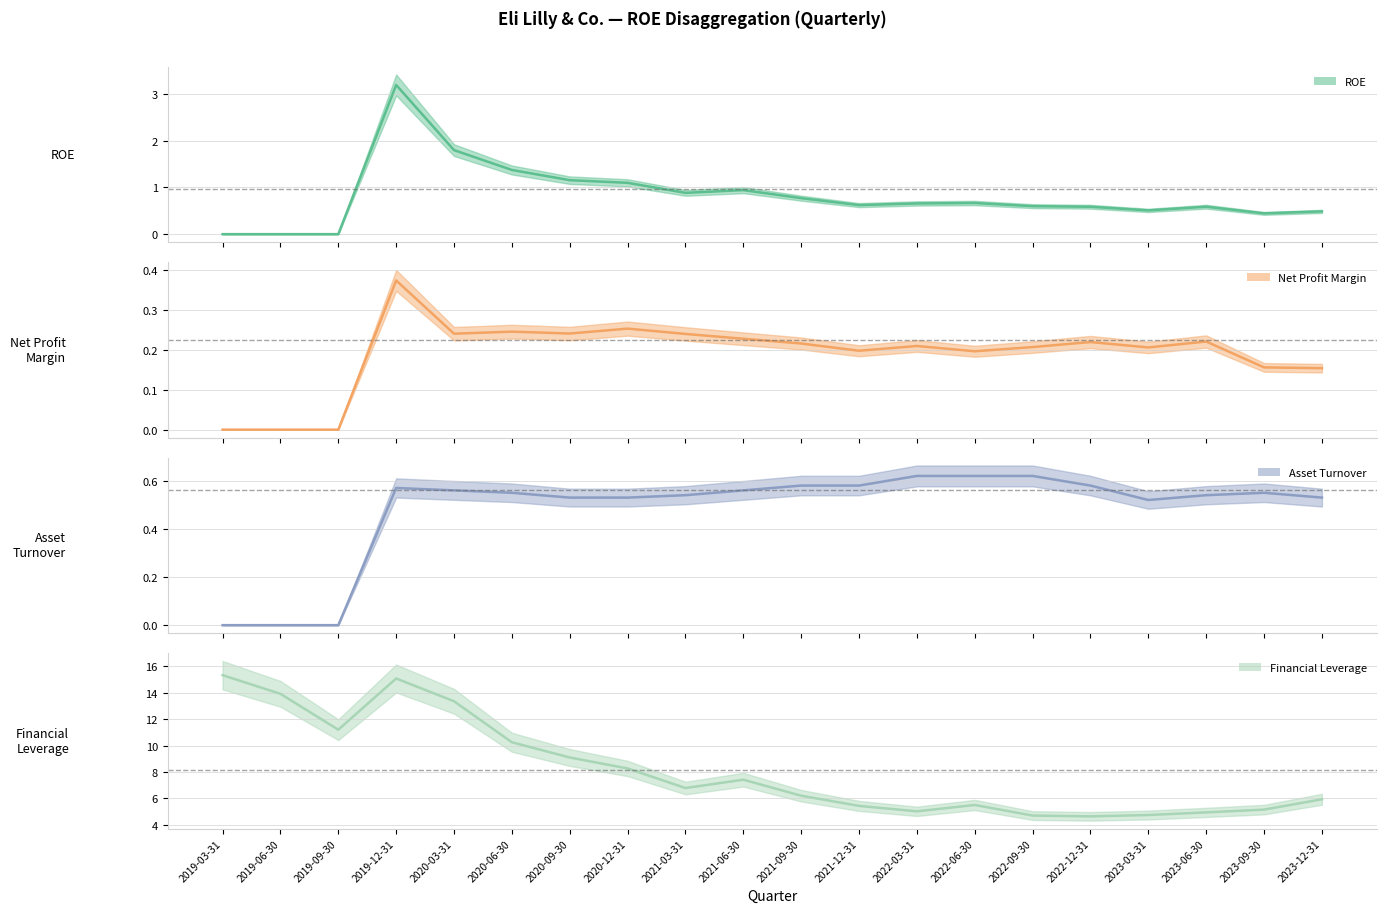

Does the chart display data point markers on the line(s)?

No